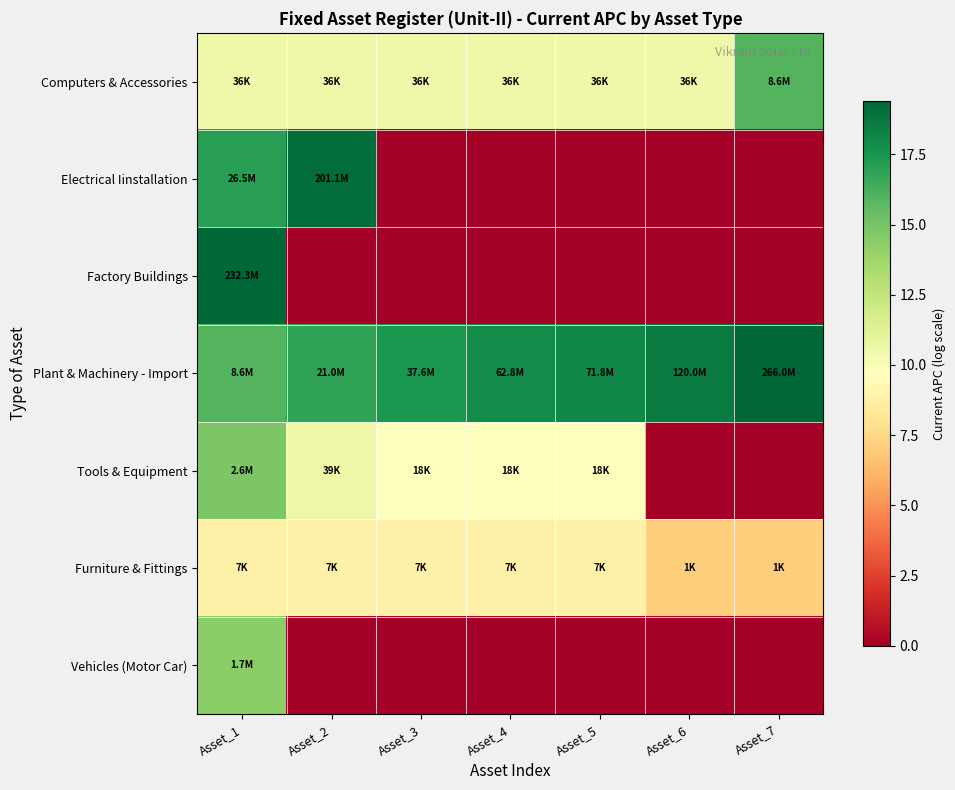

Which has a higher value, Asset_6 or Asset_1?

Asset_6